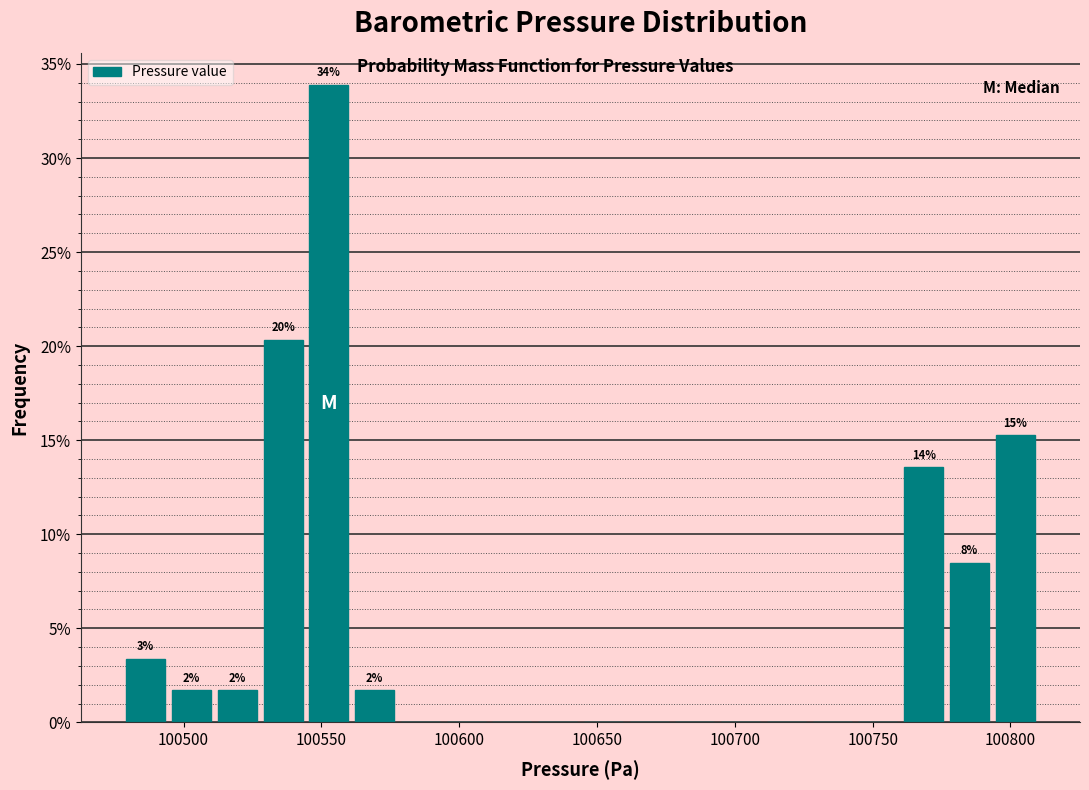

Around what value on the x-axis is the tallest bar? Give the approximate position of its centre, as read against the axis.

100555